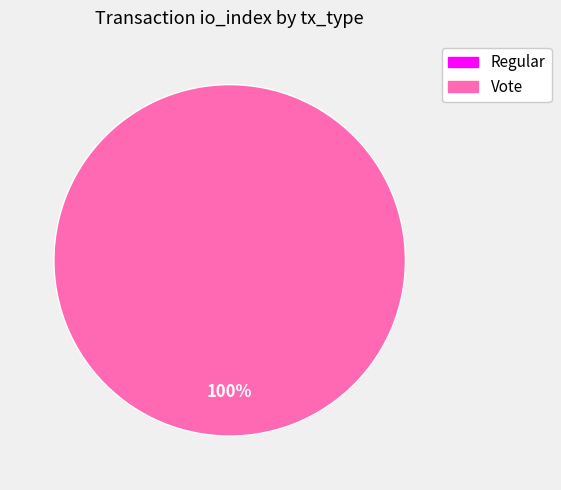

Which category has the smallest portion of the pie?

Regular